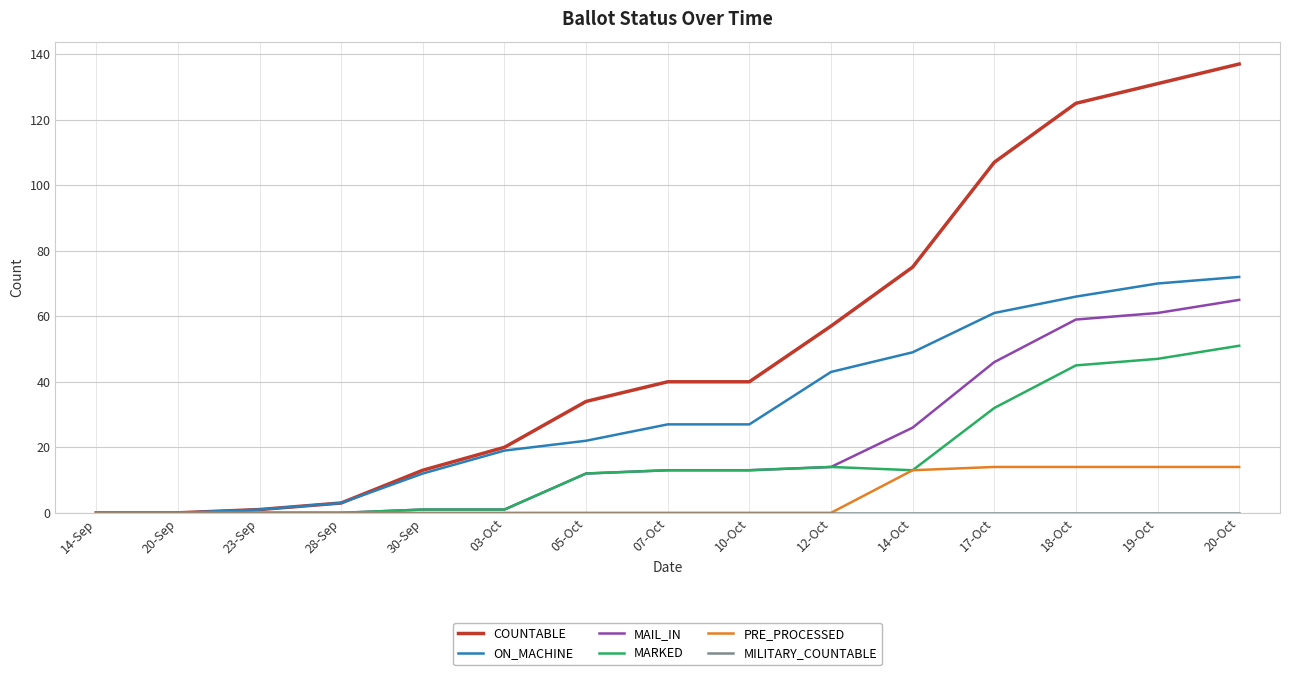

Which series has the largest total across all categories?

COUNTABLE